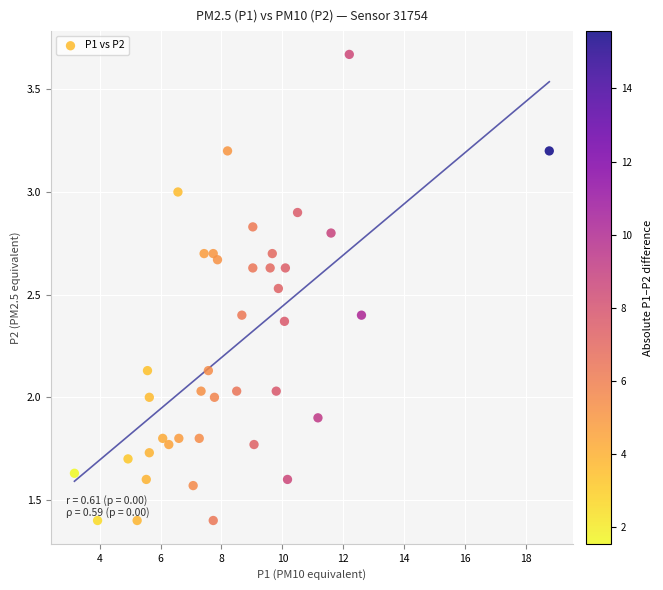

What is the range of Y values (max minus min)?

2.3